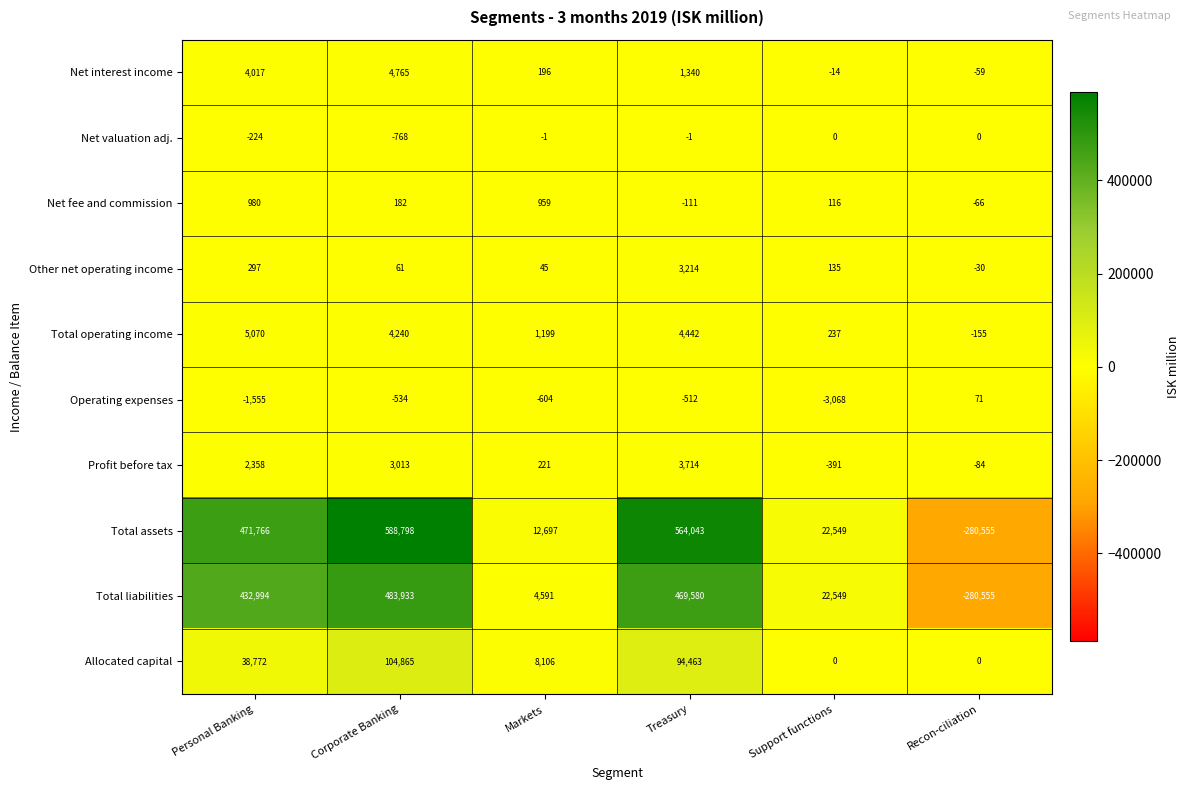

Is it true that Total operating income equals 4240 at Corporate Banking?

True